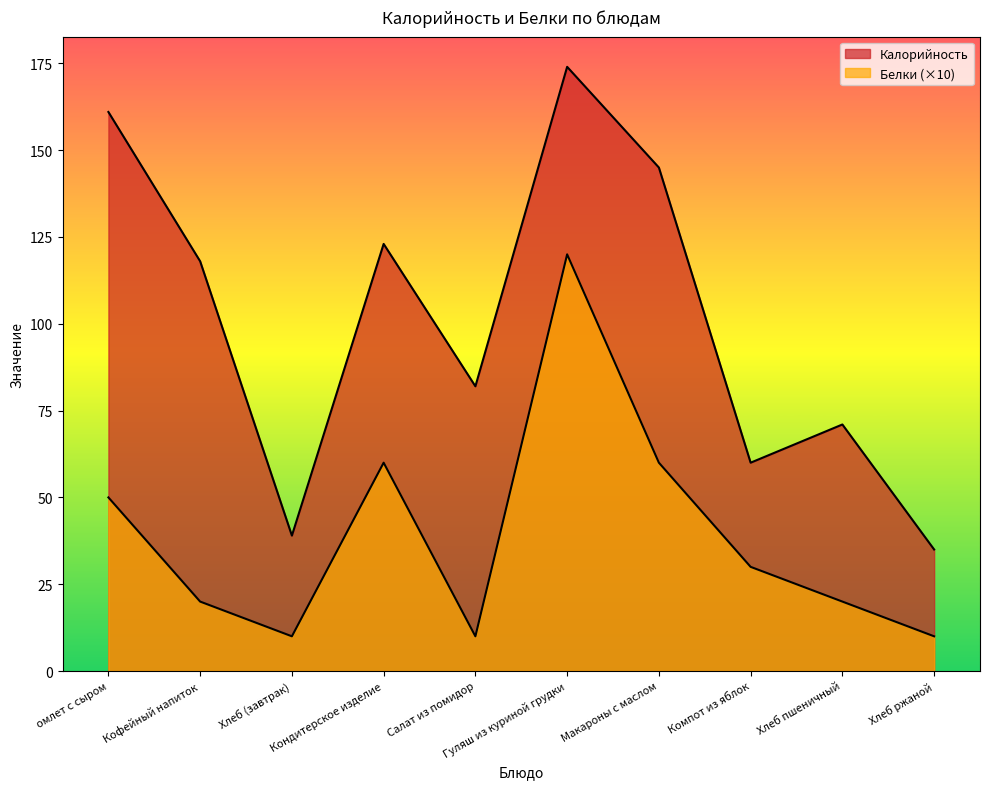

Reading left to right, extract all data points from this chart.

Калорийность: омлет с сыром=161	Кофейный напиток=118	Хлеб (завтрак)=39	Кондитерское изделие=123	Салат из помидор=82	Гуляш из куриной грудки=174	Макароны с маслом=145	Компот из яблок=60	Хлеб пшеничный=71	Хлеб ржаной=35
Белки: омлет с сыром=50	Кофейный напиток=20	Хлеб (завтрак)=10	Кондитерское изделие=60	Салат из помидор=10	Гуляш из куриной грудки=120	Макароны с маслом=60	Компот из яблок=30	Хлеб пшеничный=20	Хлеб ржаной=10